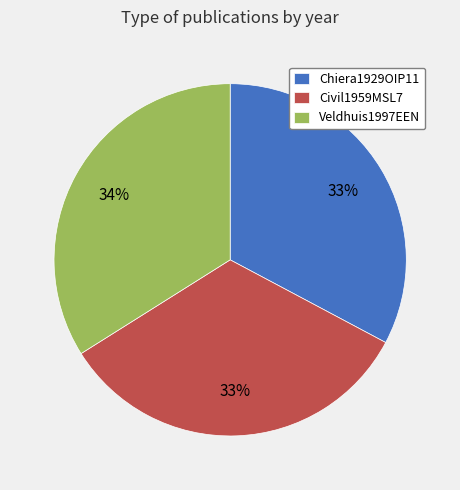

To the nearest percent, what portion does Chiera1929OIP11 represent?

33%